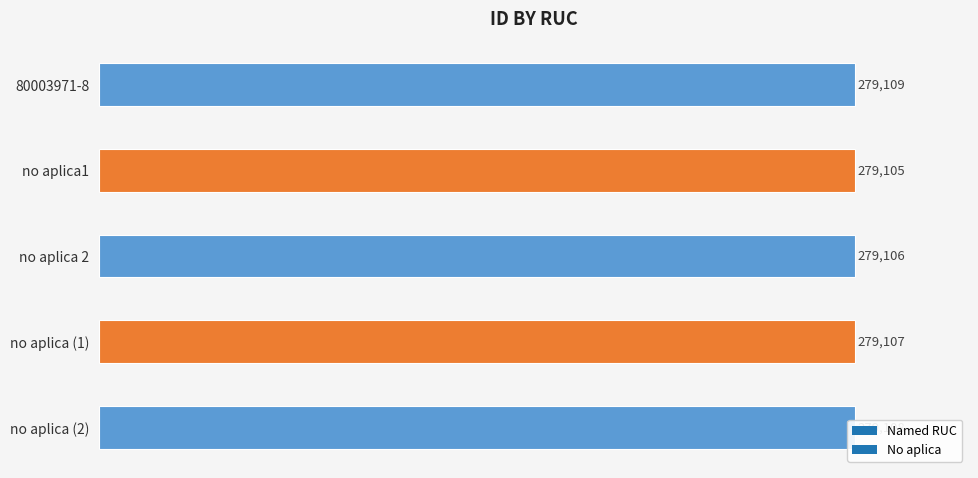

List the labels in order of value, smallest first.

no aplica1, no aplica 2, no aplica (1), no aplica (2), 80003971-8